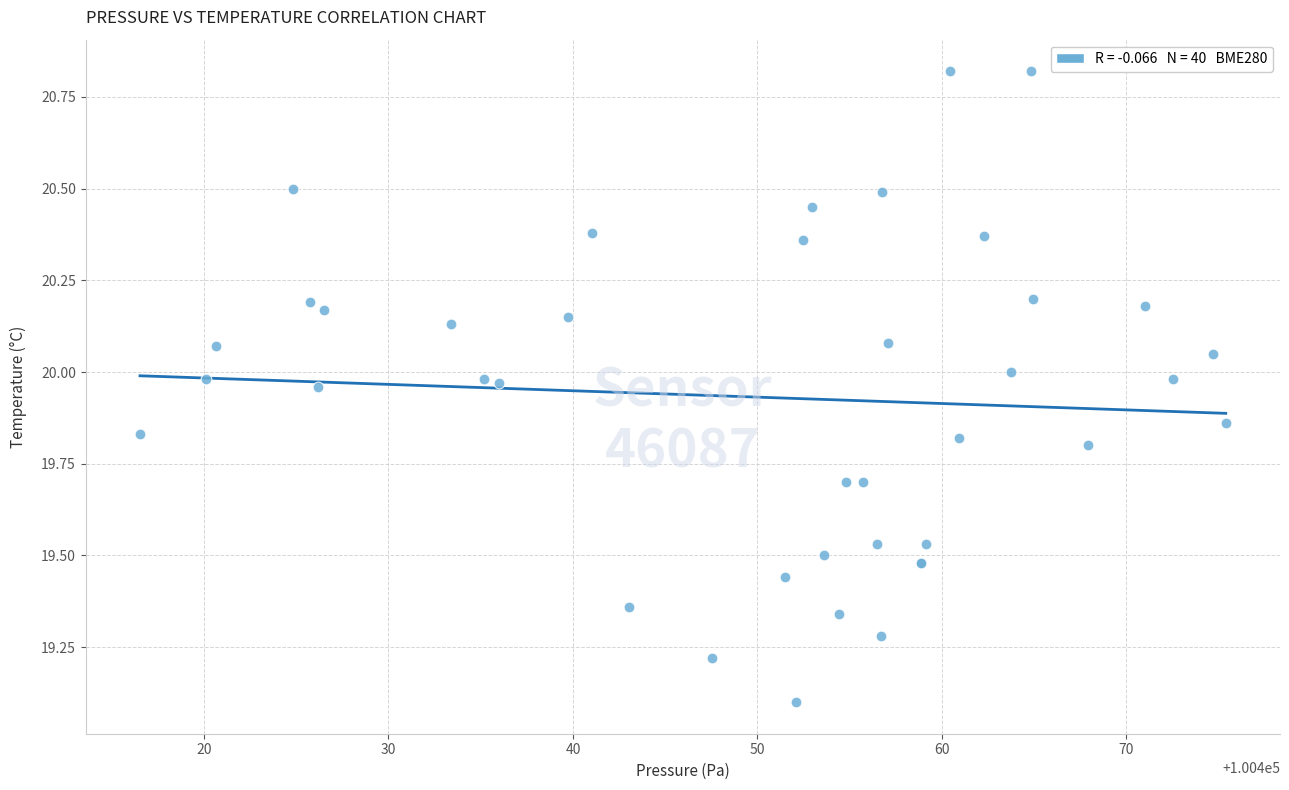

What Y value in the scatter plot is closest to 19?

19.1